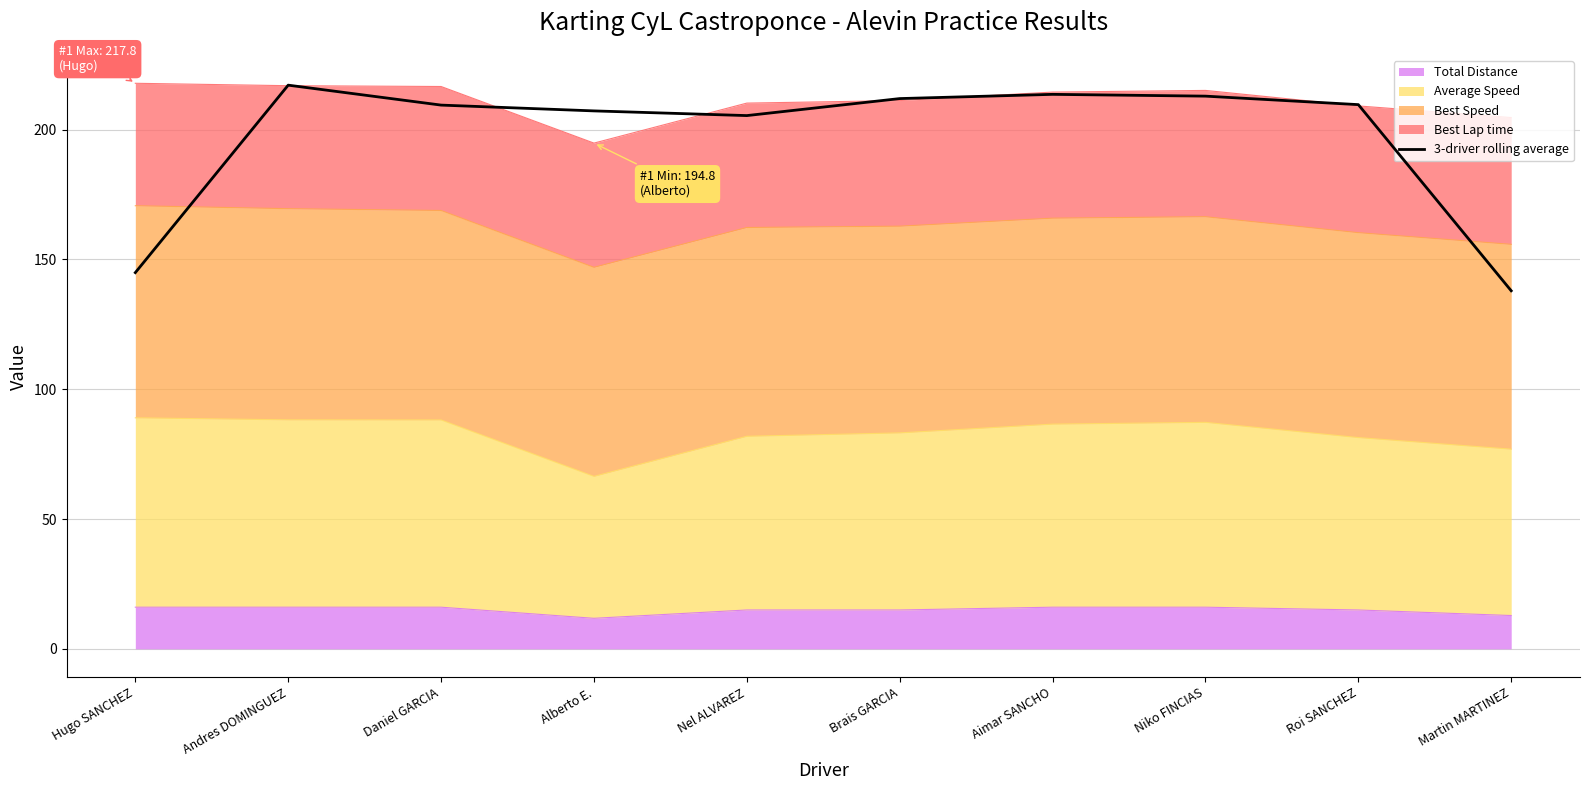

True or false: the data has more than 1 interior local peaks.

True